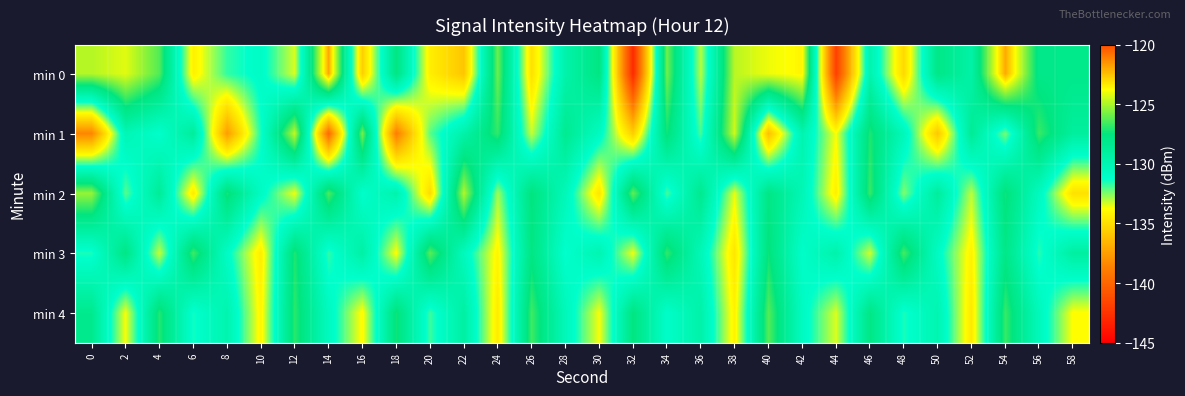

What is the spread (max minus min) of values at 30?

7.0